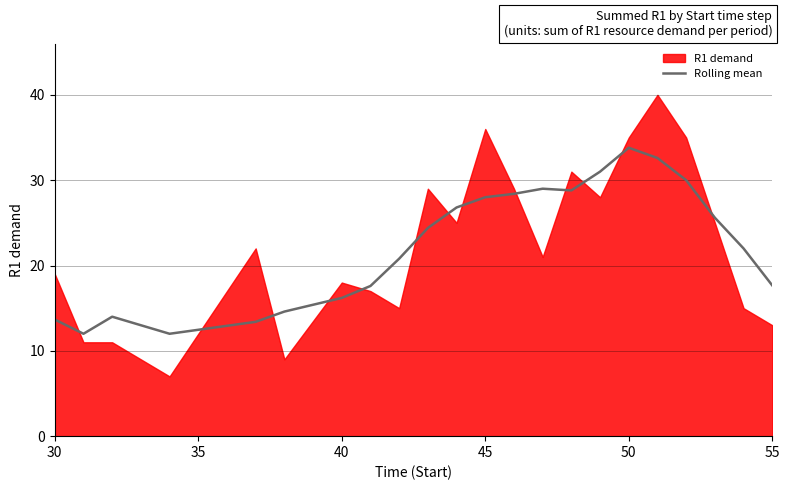

What is the maximum value for Rolling mean?

33.8